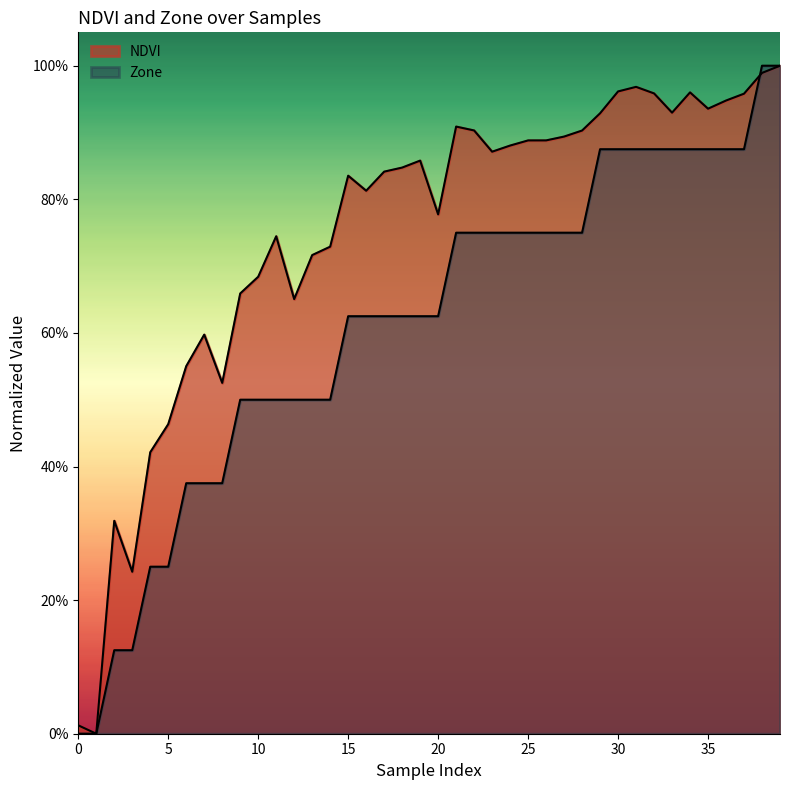

At which category does NDVI reach its first local peak?

2